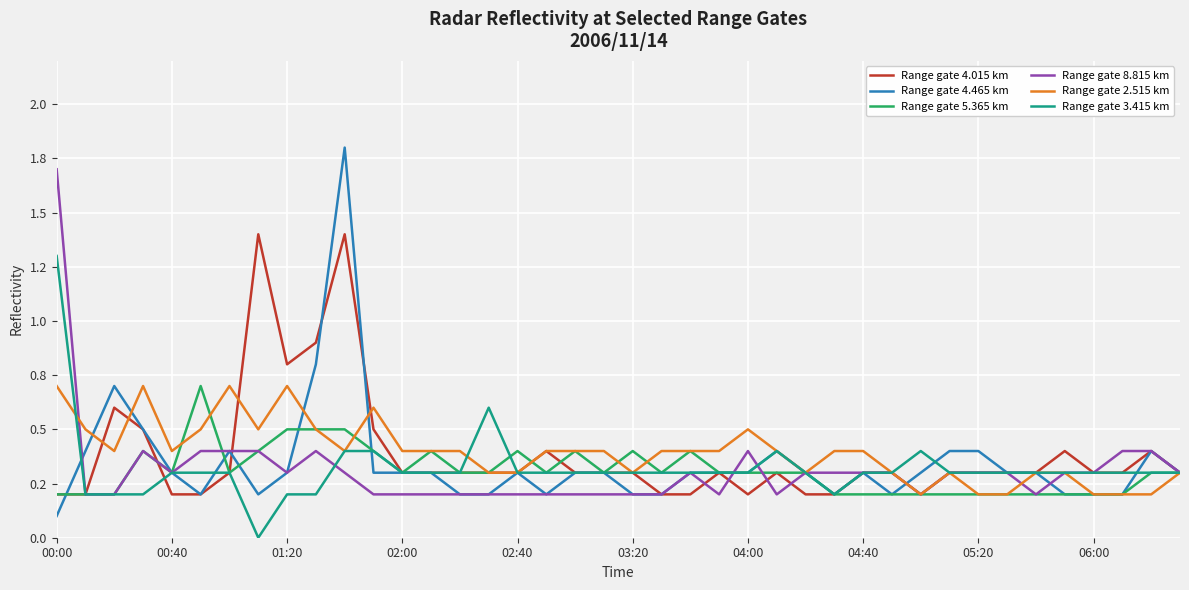

What are all the series names shown in the legend?

Range gate 4.015 km, Range gate 4.465 km, Range gate 5.365 km, Range gate 8.815 km, Range gate 2.515 km, Range gate 3.415 km